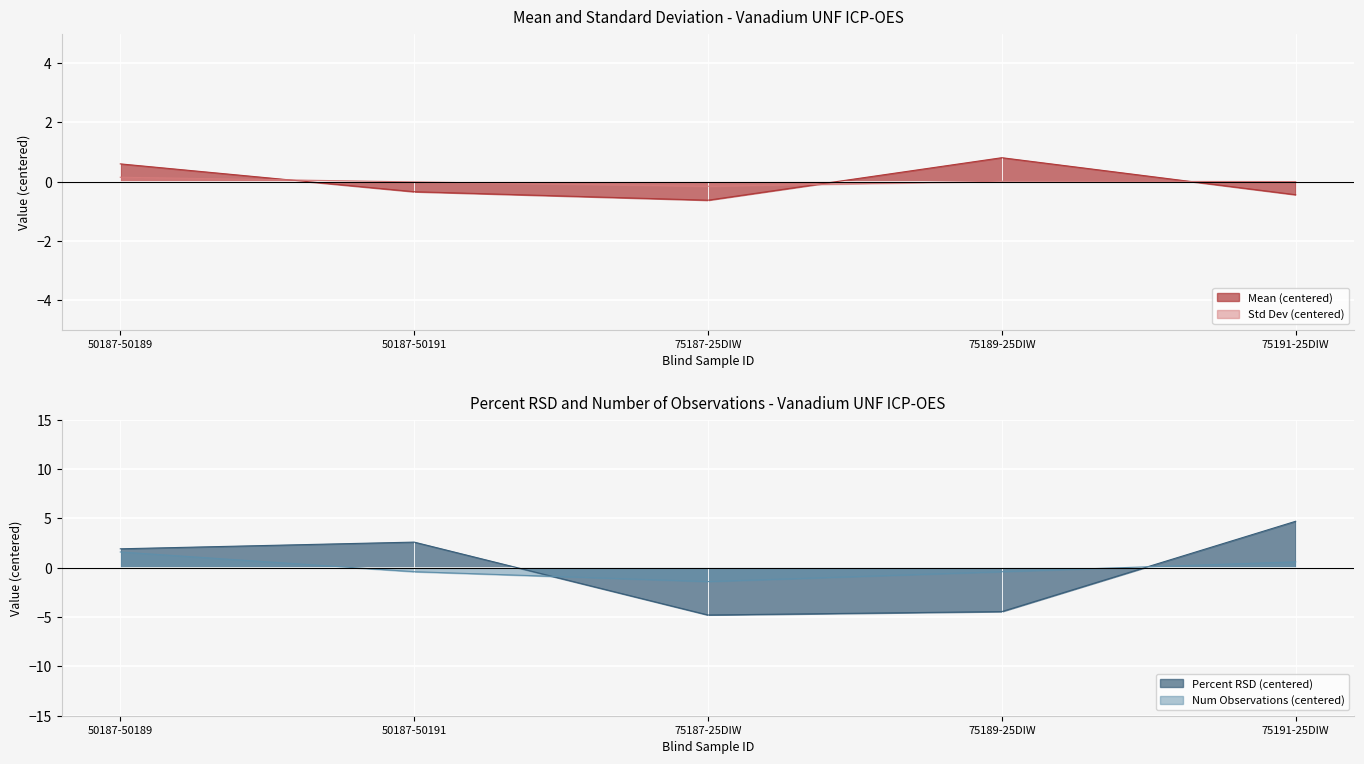

True or false: Standard Deviation has a value of -0.0 at 50187-50191.

False